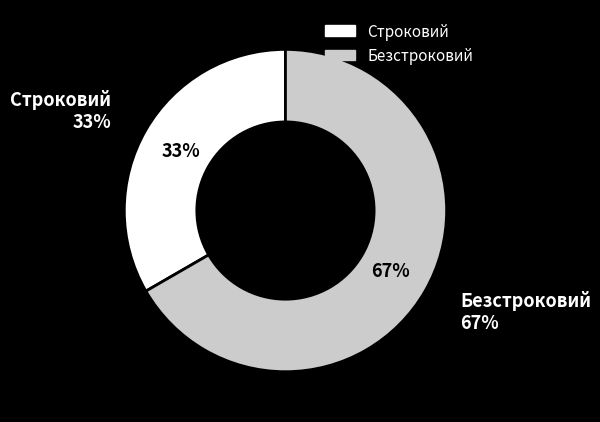

Which slice is the smallest?

Строковий